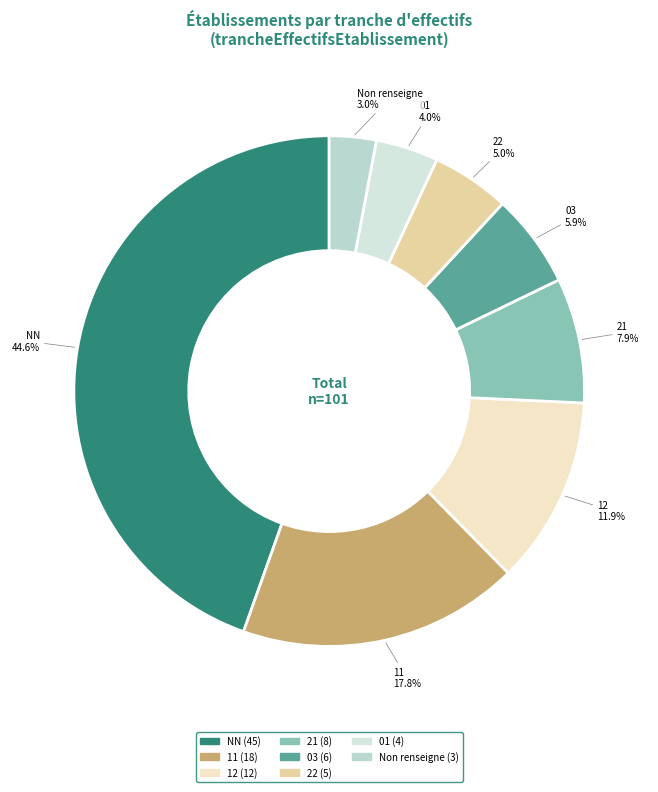

How many slices are in this pie chart?

8